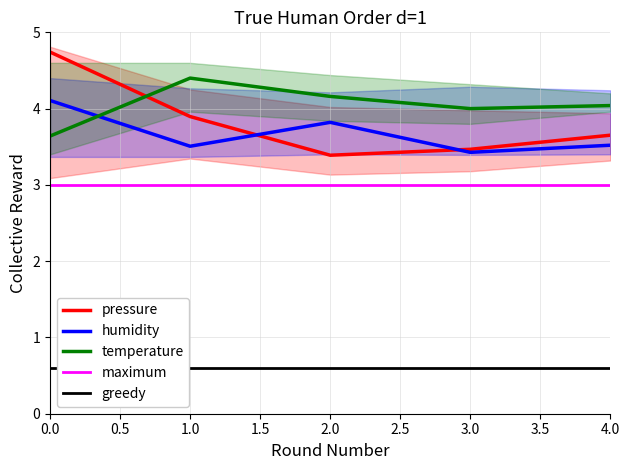

True or false: temperature has a value of 7.0 at 2.0.

False